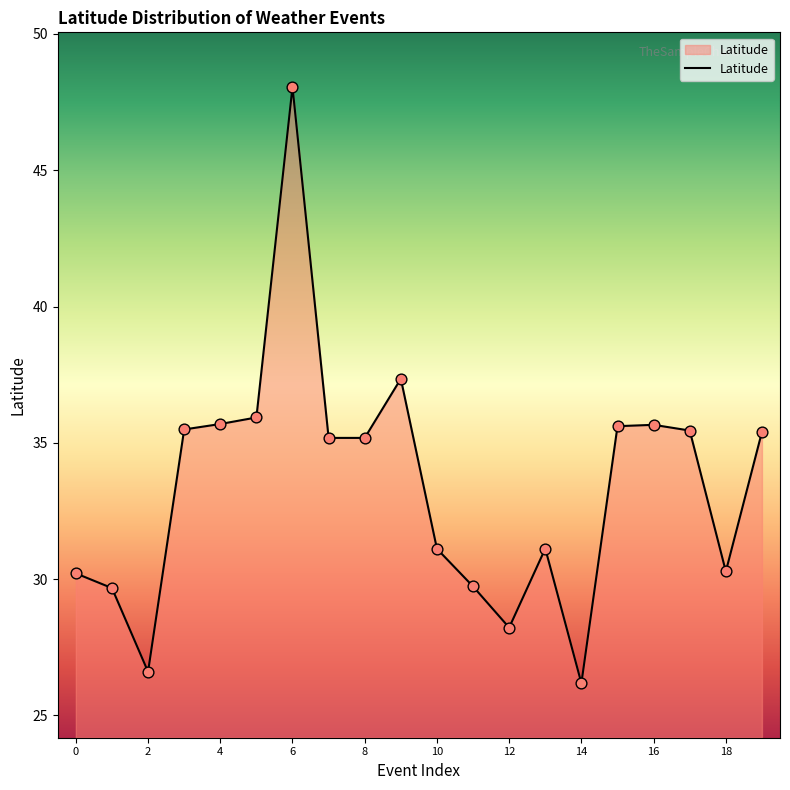

What is the difference between the maximum and minimum values?

21.9